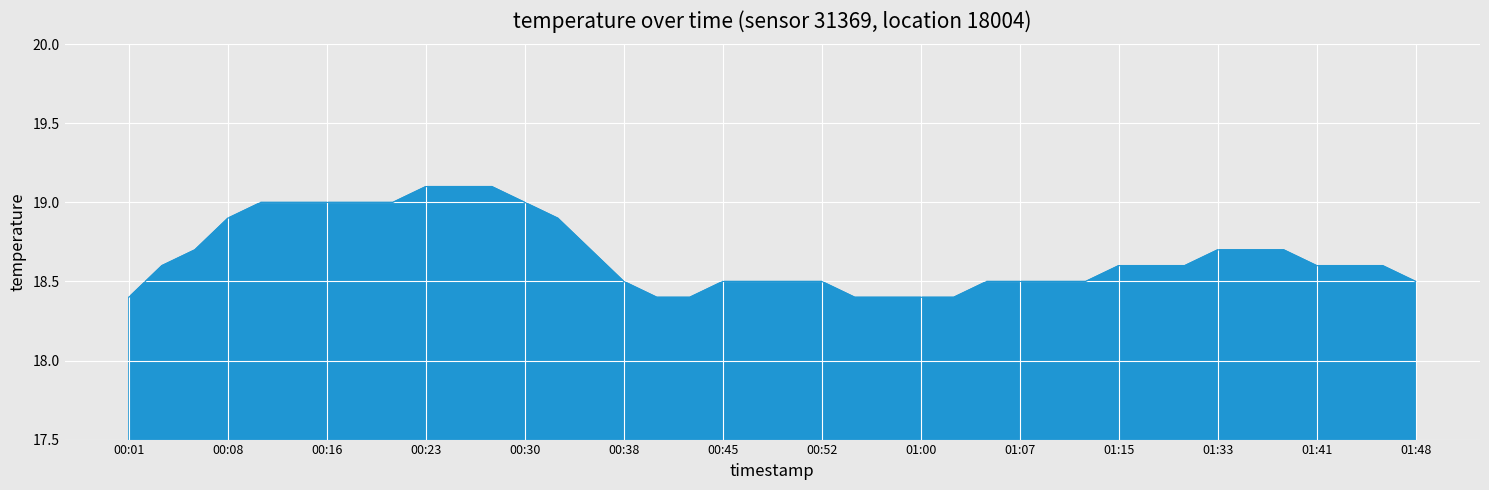

What is the minimum value shown in the chart?

18.4